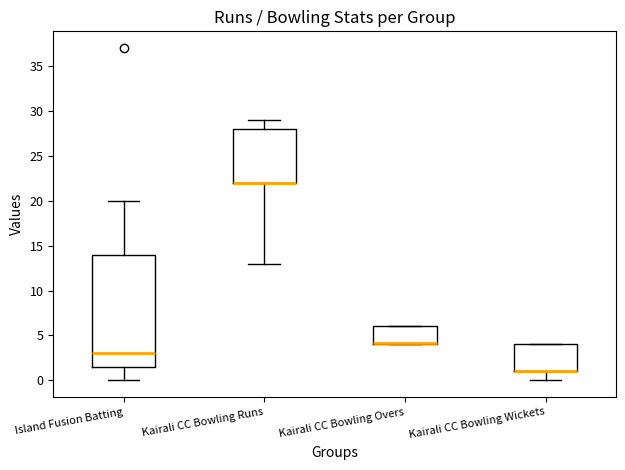

Reading left to right, transcribe this box plot: for each box, give where its median line is, the range the box spans, and where its two whiskers end, as read against the y-axis. The values are not printed on the chart, so give them approximately, as read against the axis.

Island Fusion Batting: median 3.0, box 1.5 to 14.0, whiskers 0.0 to 20.0
Kairali CC Bowling Runs: median 22.0 (drawn on the box's lower edge), box 22.0 to 28.0, whiskers 13.0 to 29.0
Kairali CC Bowling Overs: median 4.0 (just above the box's lower edge), box 4.0 to 6.0, whiskers 4.0 to 6.0
Kairali CC Bowling Wickets: median 1.0 (drawn on the box's lower edge), box 1.0 to 4.0, whiskers 0.0 to 4.0